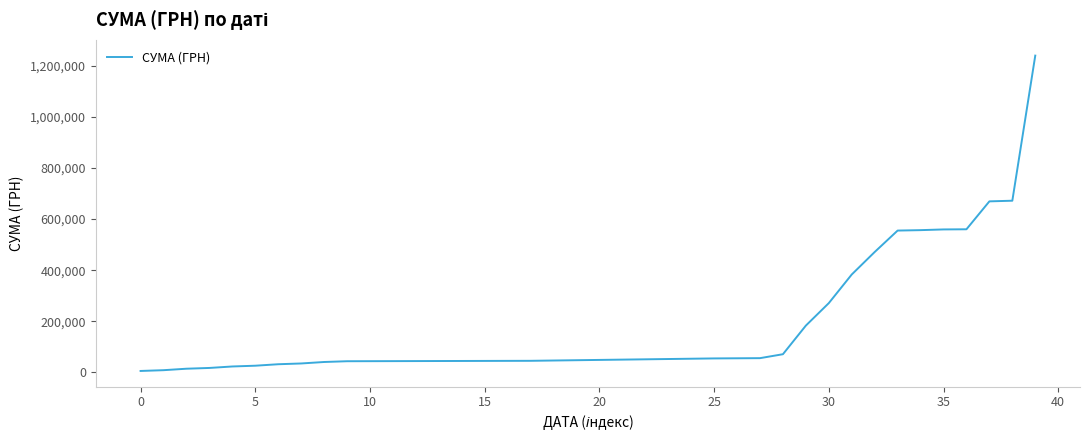

What is the difference between the maximum and minimum values?

1233497.1